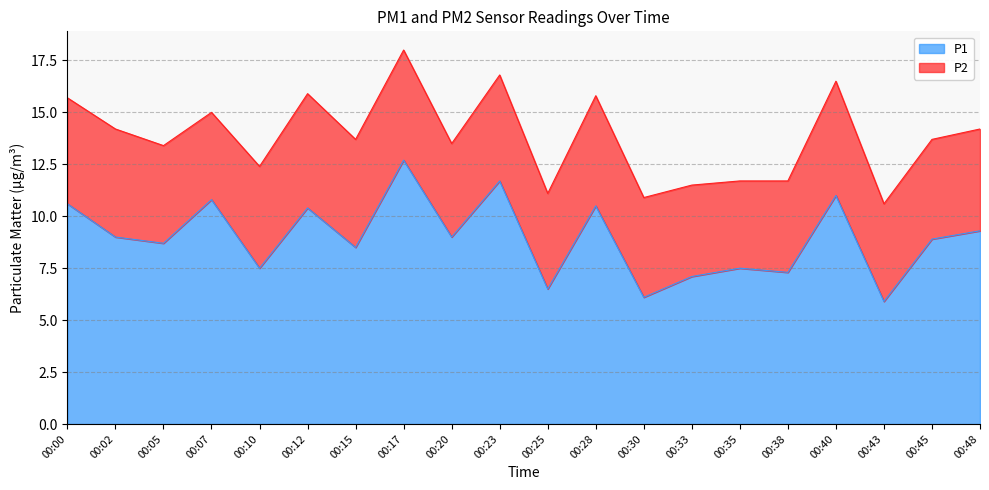

At which label is the value closest to 9?

00:02